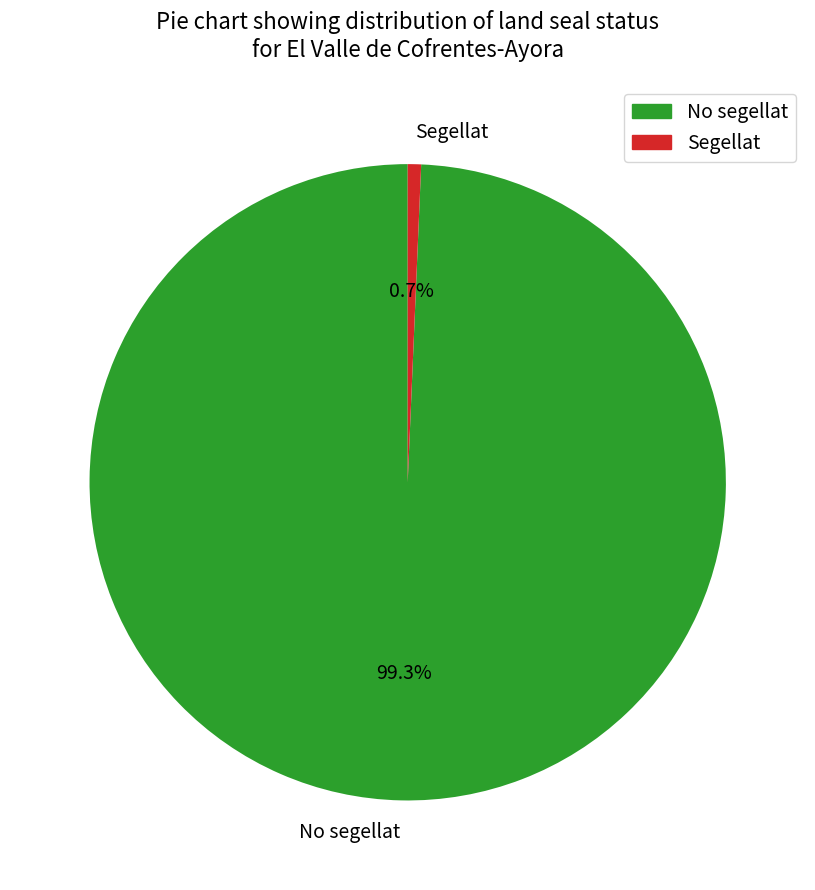

To the nearest percent, what is the combined percentage of No segellat and Segellat?

100%